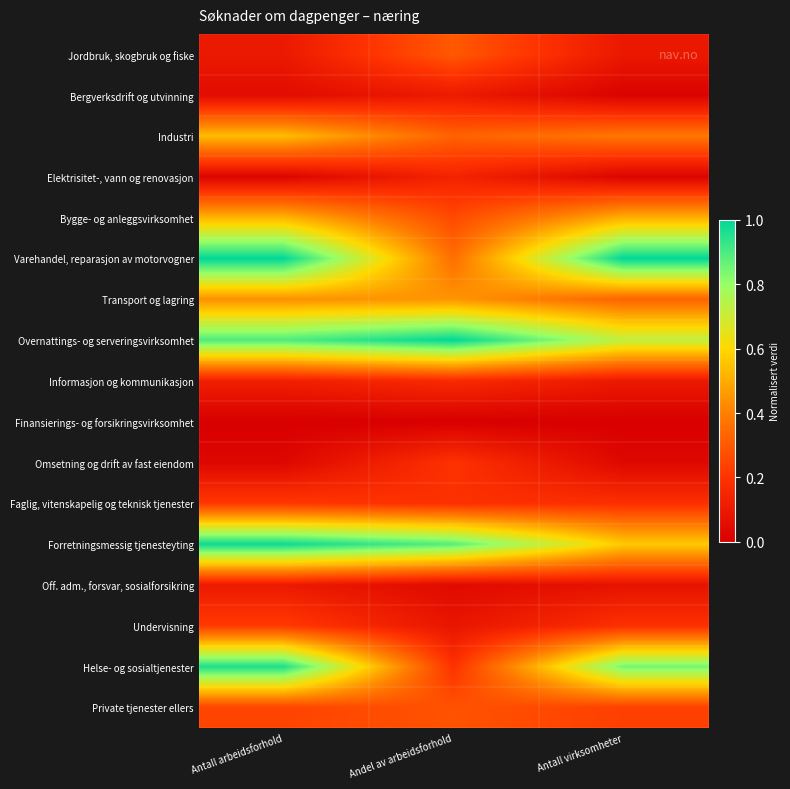

Reading right to left, transcribe all the data shown in this chart.

Jordbruk, skogbruk og fiske: Antall virksomheter=0.1	Andel av arbeidsforhold=0.3	Antall arbeidsforhold=0.1
Bergverksdrift og utvinning: Antall virksomheter=0.0	Andel av arbeidsforhold=0.1	Antall arbeidsforhold=0.0
Industri: Antall virksomheter=0.4	Andel av arbeidsforhold=0.3	Antall arbeidsforhold=0.5
Elektrisitet-, vann og renovasjon: Antall virksomheter=0.0	Andel av arbeidsforhold=0.1	Antall arbeidsforhold=0.0
Bygge- og anleggsvirksomhet: Antall virksomheter=0.5	Andel av arbeidsforhold=0.3	Antall arbeidsforhold=0.5
Varehandel, reparasjon av motorvogner: Antall virksomheter=1.0	Andel av arbeidsforhold=0.4	Antall arbeidsforhold=1.0
Transport og lagring: Antall virksomheter=0.3	Andel av arbeidsforhold=0.4	Antall arbeidsforhold=0.4
Overnattings- og serveringsvirksomhet: Antall virksomheter=0.7	Andel av arbeidsforhold=1.0	Antall arbeidsforhold=0.9
Informasjon og kommunikasjon: Antall virksomheter=0.1	Andel av arbeidsforhold=0.2	Antall arbeidsforhold=0.1
Finansierings- og forsikringsvirksomhet: Antall virksomheter=0.0	Andel av arbeidsforhold=0.0	Antall arbeidsforhold=0.0
Omsetning og drift av fast eiendom: Antall virksomheter=0.0	Andel av arbeidsforhold=0.2	Antall arbeidsforhold=0.0
Faglig, vitenskapelig og teknisk tjenester: Antall virksomheter=0.2	Andel av arbeidsforhold=0.2	Antall arbeidsforhold=0.2
Forretningsmessig tjenesteyting: Antall virksomheter=0.6	Andel av arbeidsforhold=0.9	Antall arbeidsforhold=1.0
Off. adm., forsvar, sosialforsikring: Antall virksomheter=0.1	Andel av arbeidsforhold=0.0	Antall arbeidsforhold=0.1
Undervisning: Antall virksomheter=0.2	Andel av arbeidsforhold=0.1	Antall arbeidsforhold=0.2
Helse- og sosialtjenester: Antall virksomheter=0.8	Andel av arbeidsforhold=0.2	Antall arbeidsforhold=1.0
Private tjenester ellers: Antall virksomheter=0.2	Andel av arbeidsforhold=0.3	Antall arbeidsforhold=0.2